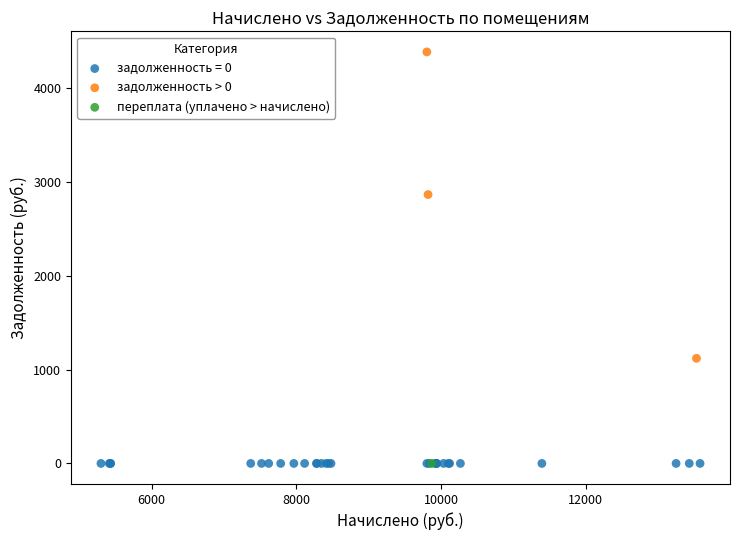

What are all the series names shown in the legend?

задолженность = 0, задолженность > 0, переплата (уплачено > начислено)